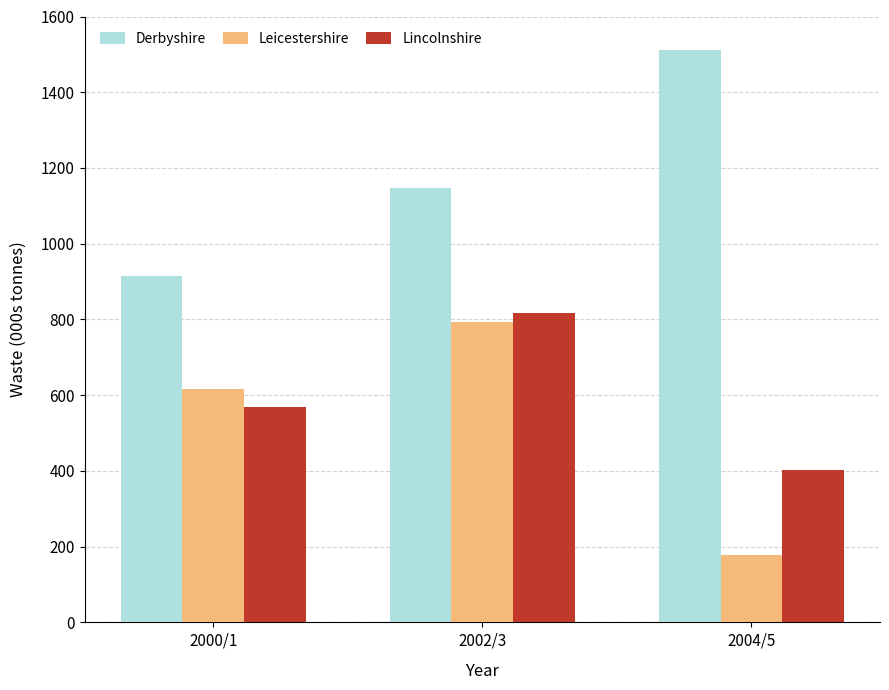

At which category does the chart reach its minimum across all series?

2004/5